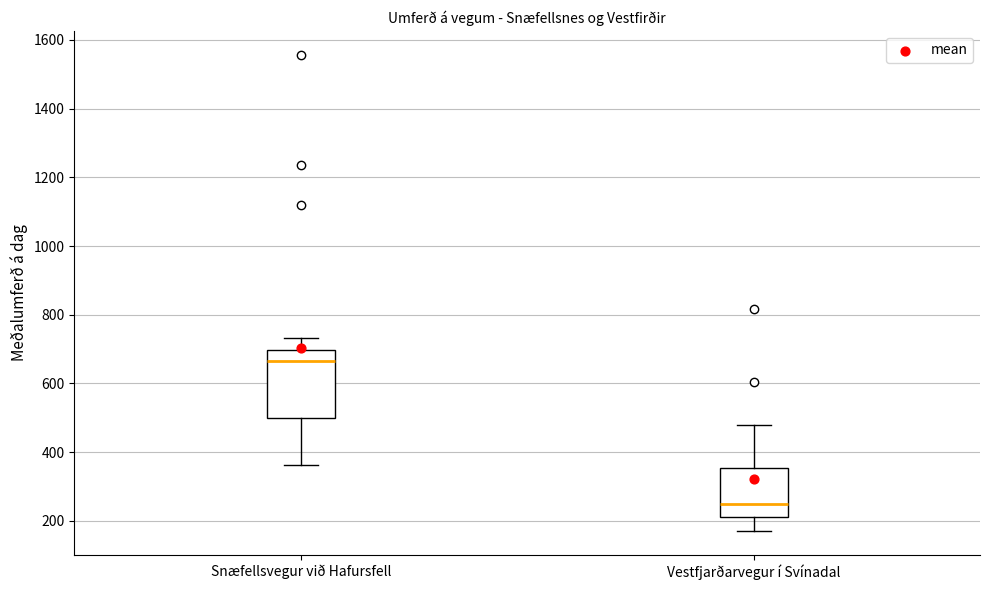

Reading left to right, read every box against the y-axis: the position of its median line, the range the box covers, and the ends of its whiskers. The values are not printed on the chart, so give them approximately, as read against the axis.

Snæfellsvegur við Hafursfell: median 660, box 500 to 700, whiskers 360 to 740
Vestfjarðarvegur í Svínadal: median 240, box 220 to 360, whiskers 180 to 480